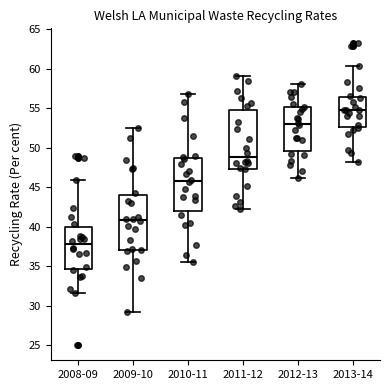

Reading left to right, read every box against the y-axis: the position of its median line, the range the box covers, and the ends of its whiskers. The values are not printed on the chart, so give them approximately, as read against the axis.

2008-09: median 38.0, box 34.5 to 40.0, whiskers 31.5 to 46.0
2009-10: median 41.0, box 37.0 to 44.0, whiskers 29.0 to 52.5
2010-11: median 46.0, box 42.0 to 49.0, whiskers 35.5 to 57.0
2011-12: median 49.0, box 47.5 to 55.0, whiskers 42.5 to 59.0
2012-13: median 53.0, box 49.5 to 55.0, whiskers 46.0 to 58.0
2013-14: median 54.5, box 52.5 to 56.5, whiskers 48.0 to 60.5